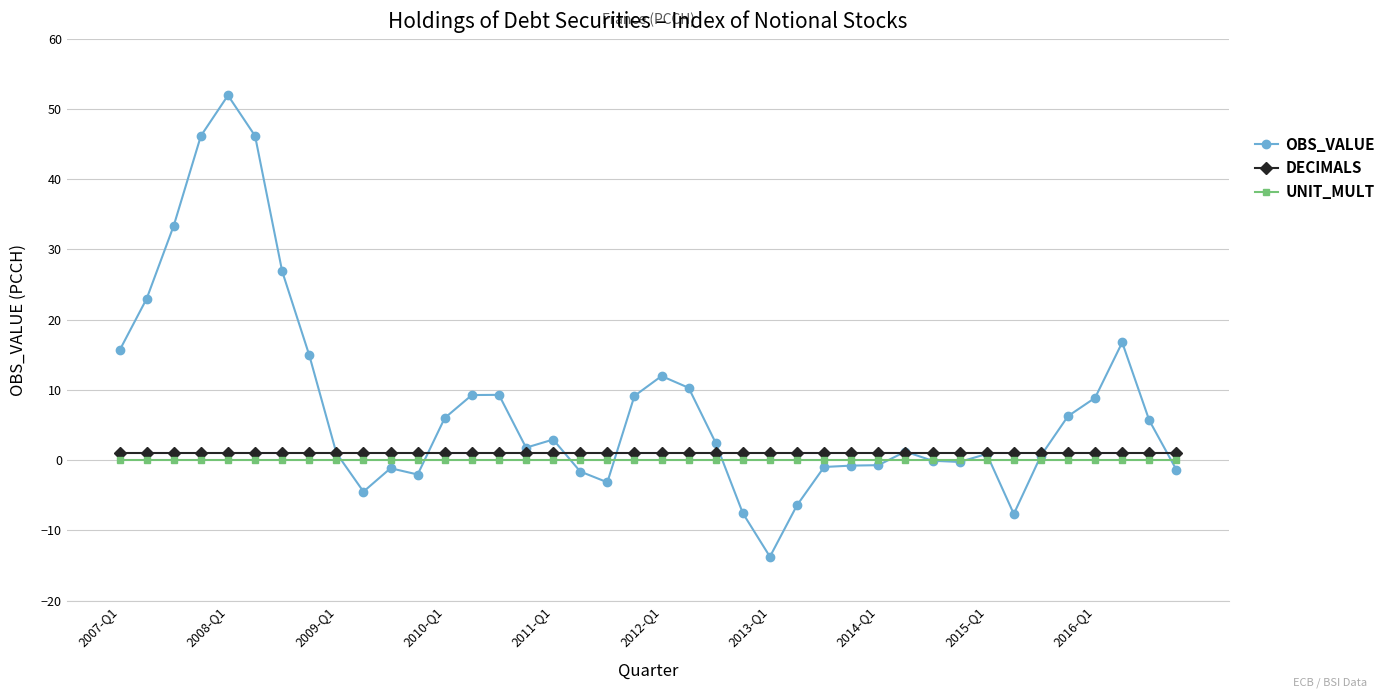

What is the value of the OBS_VALUE point at the 37th from the left?

8.9